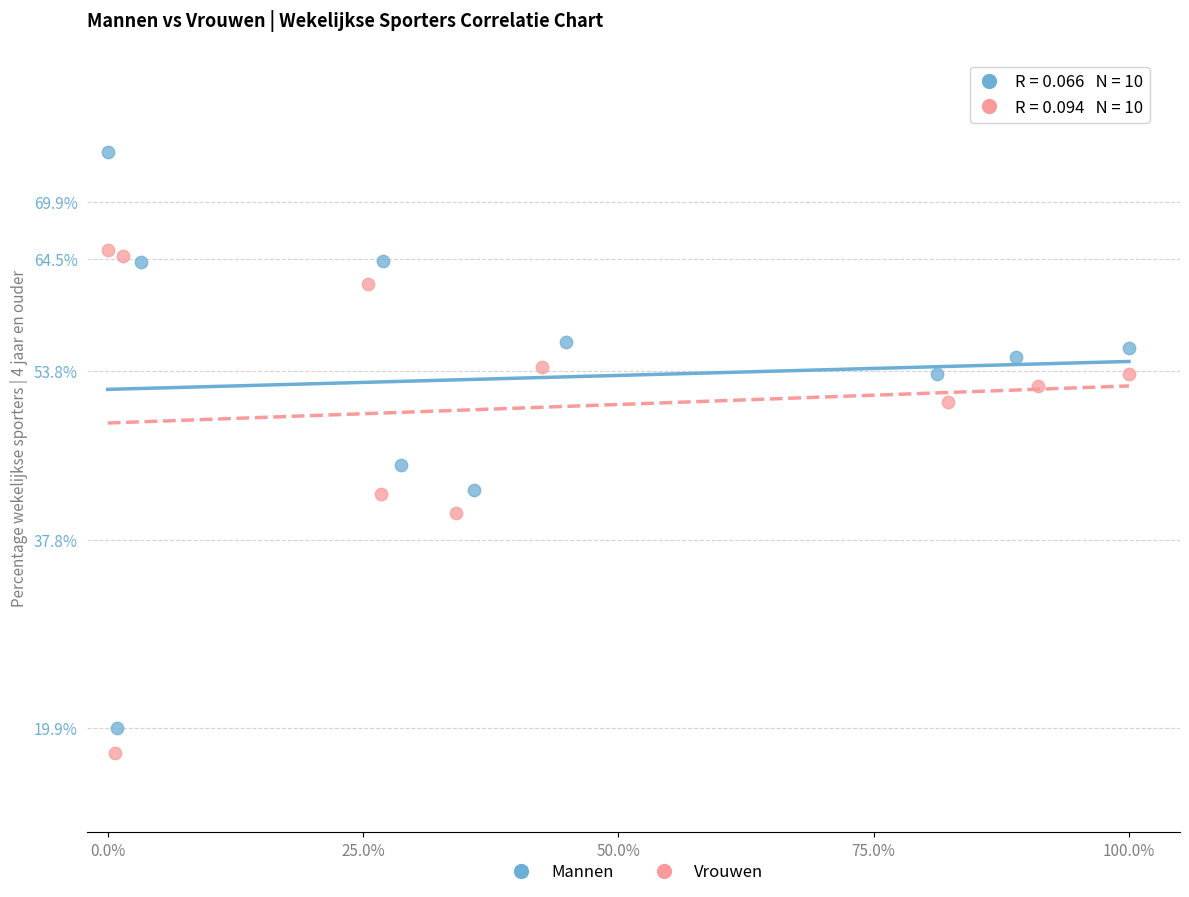

Which series has the largest Y range (max minus min)?

Mannen